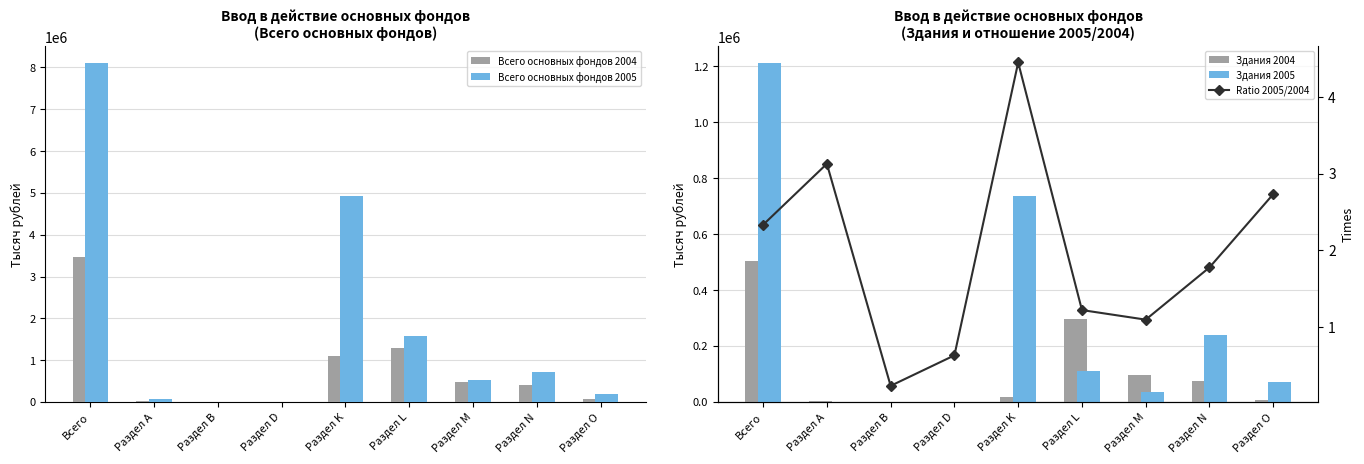

What is the difference between the Ratio 2005/2004 values at Раздел N and Раздел В?

1.5